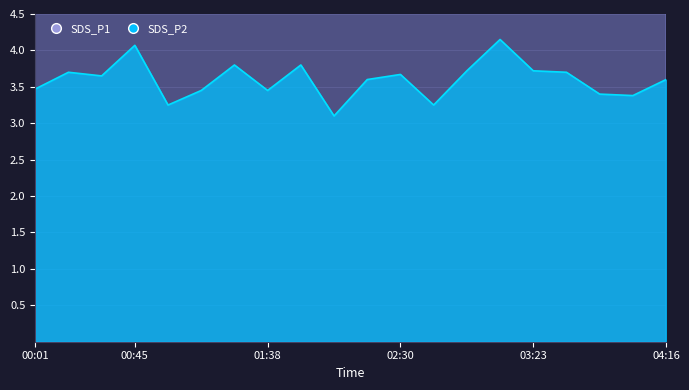

True or false: SDS_P1 and SDS_P2 intersect in this chart.

False